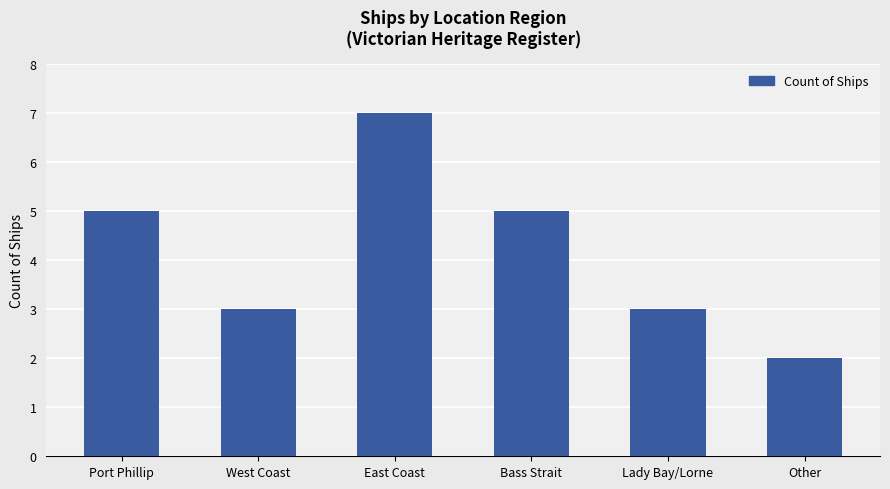

Reading left to right, what are all the values shown in this chart?

Port Phillip=5	West Coast=3	East Coast=7	Bass Strait=5	Lady Bay/Lorne=3	Other=2